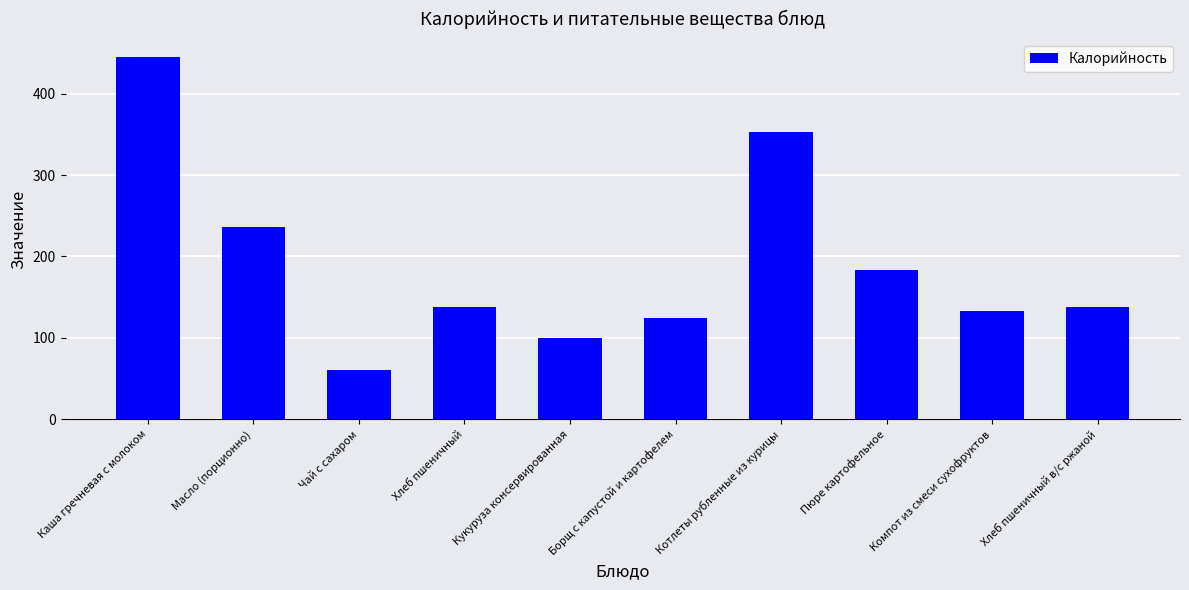

What is the difference between the values at Компот из смеси сухофруктов and Хлеб пшеничный в/с ржаной?

5.1